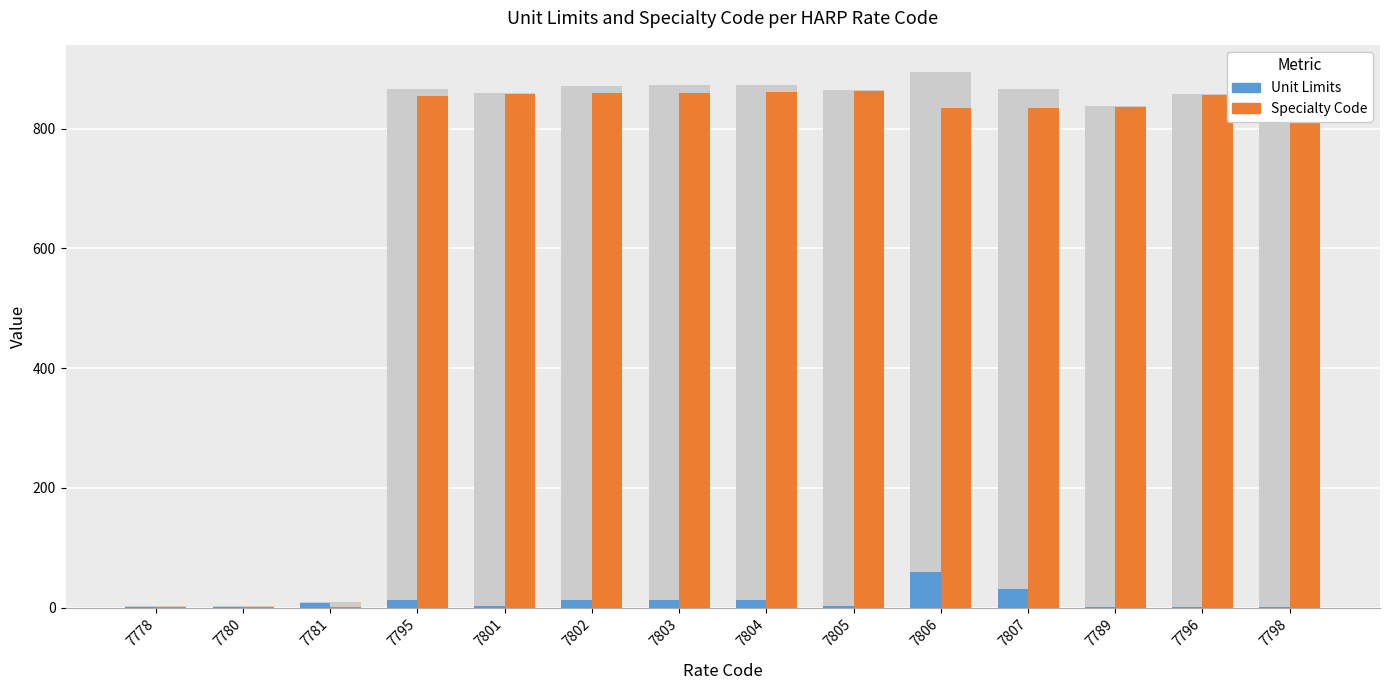

Reading right to left, transcribe all the data shown in this chart.

Unit Limits: 1	1	1	31	60	2	12	12	12	2	12	8	1	1
Specialty Code: 857	856	836	835	835	862	861	860	859	858	854	1	1	1